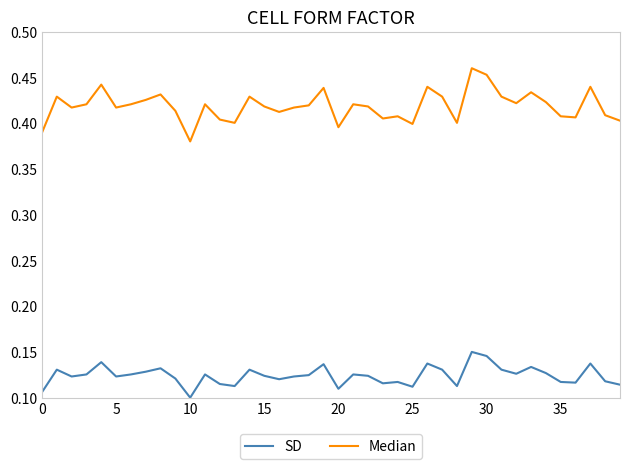

Which series has the largest total across all categories?

Median